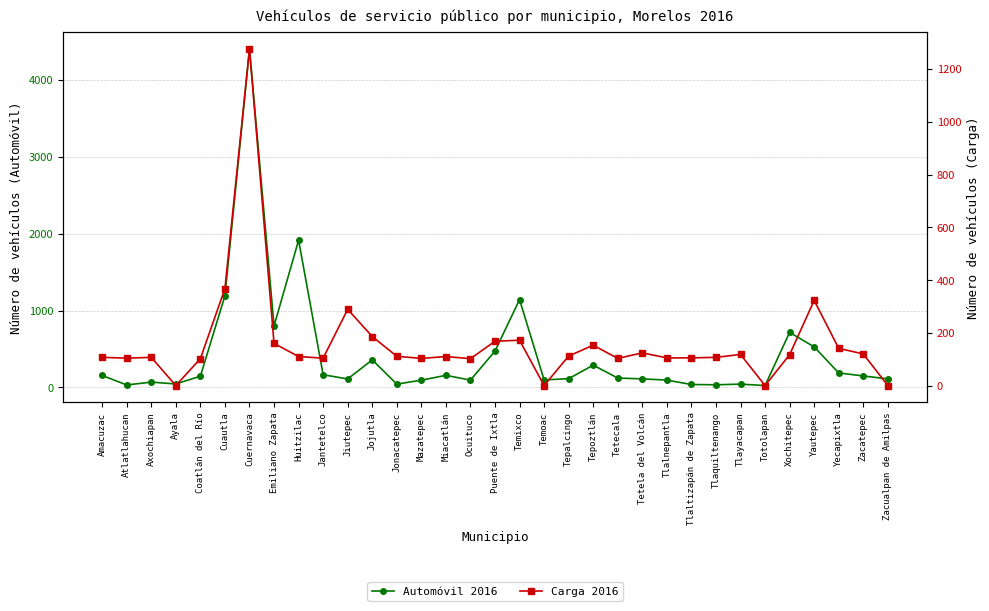

The Automóvil 2016 series shows 156 at Amacuzac. True or false?

True